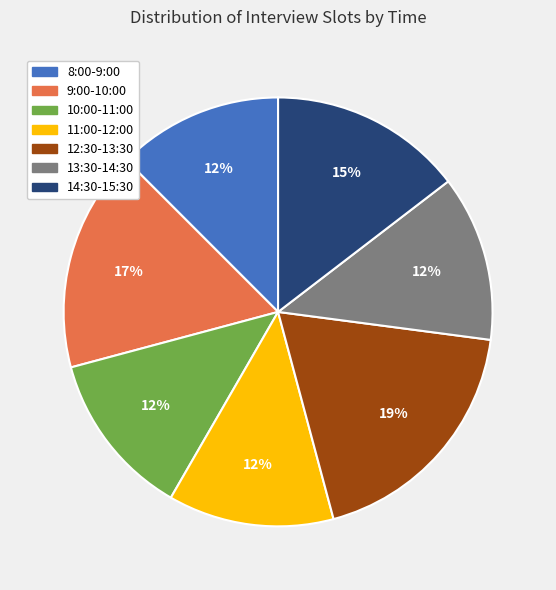

To the nearest percent, what is the average slice percentage?

14%